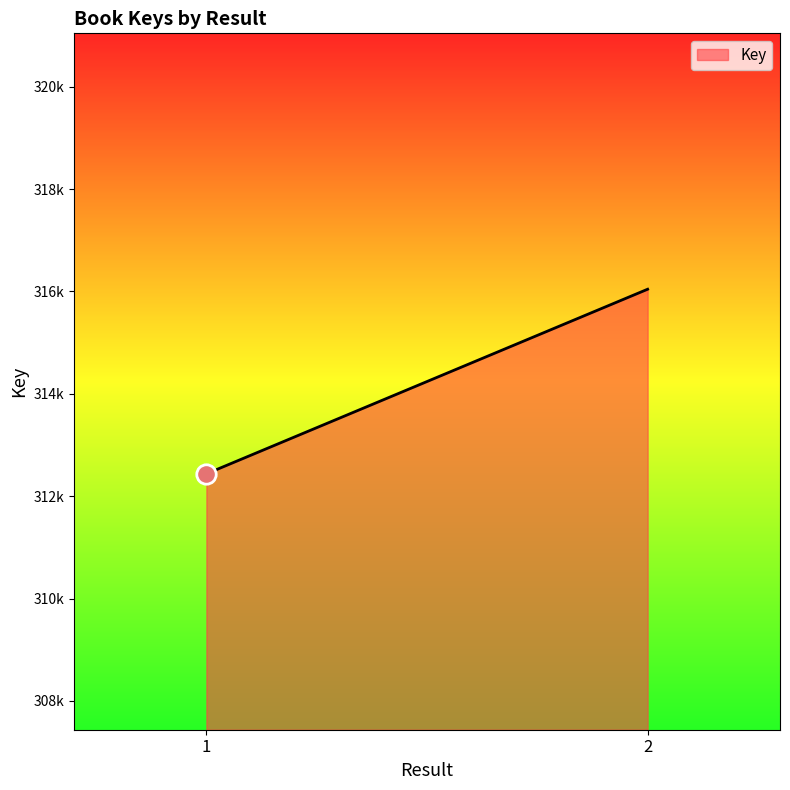

What is the difference between the values at 1 and 2?

3607